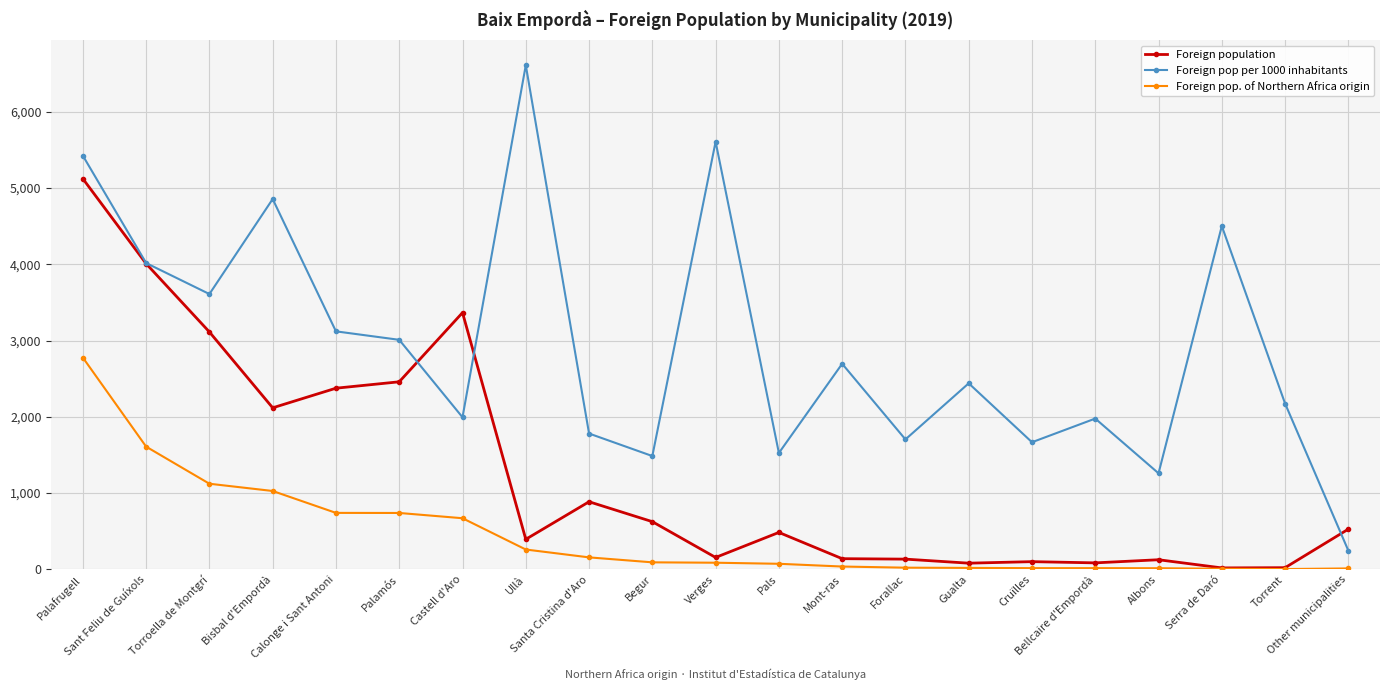

True or false: Foreign pop. of Northern Africa origin and Foreign pop per 1000 inhabitants intersect in this chart.

False